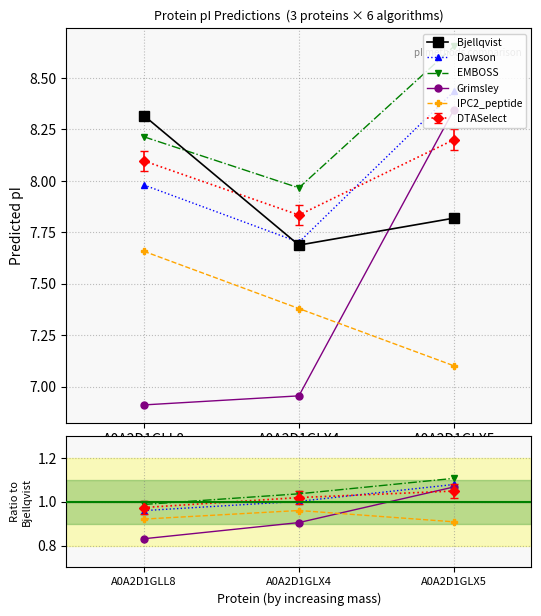

Does the chart display data point markers on the line(s)?

Yes